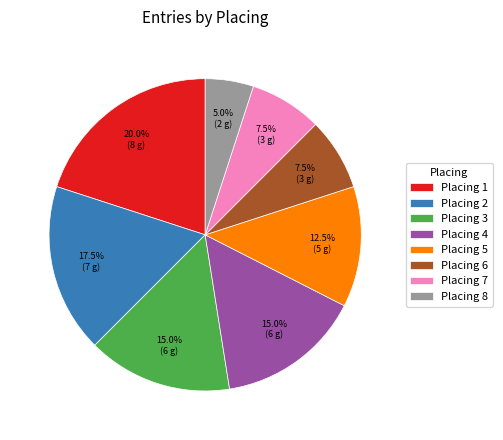

What is the smallest slice in the pie chart?

Placing 8